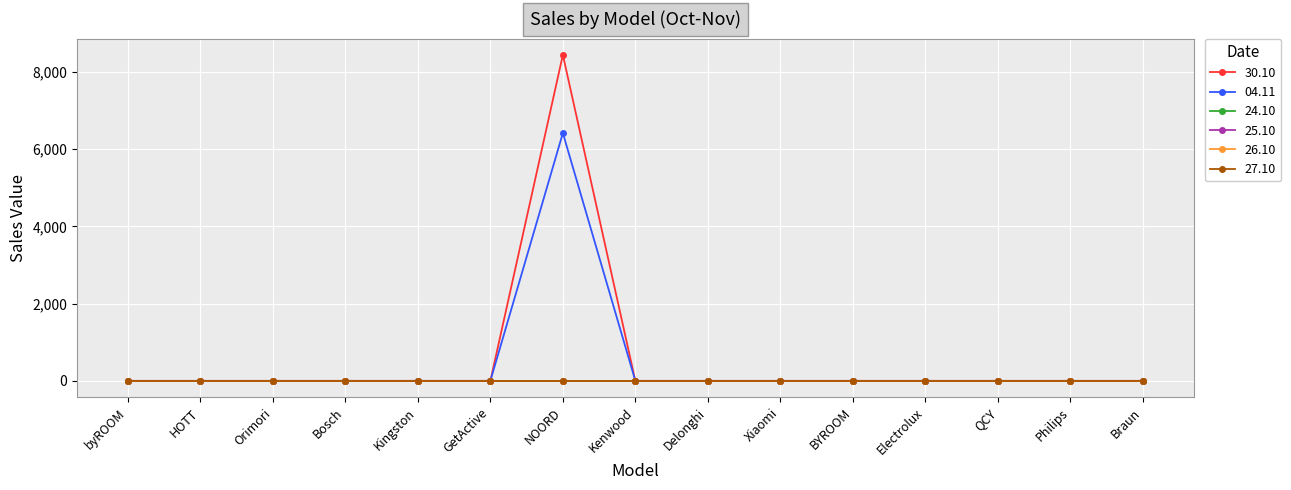

The 04.11 series shows 0.0 at GetActive. True or false?

True